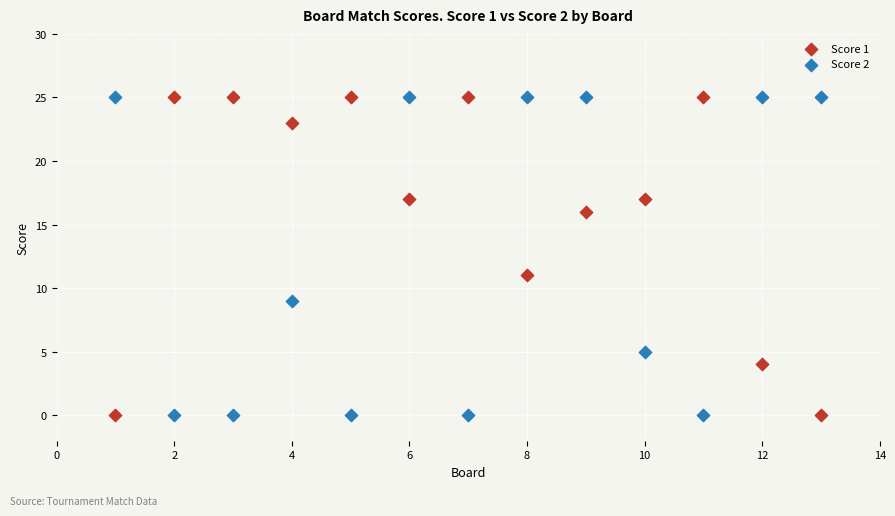

Across all series, what Y value is closest to 12?

11